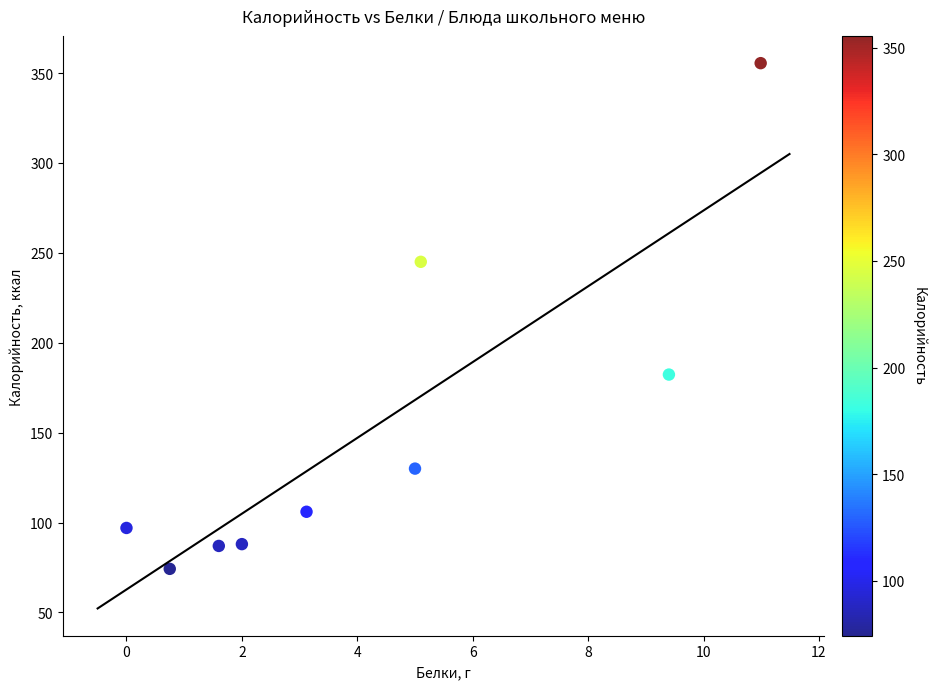

What is the average Y value?

151.7